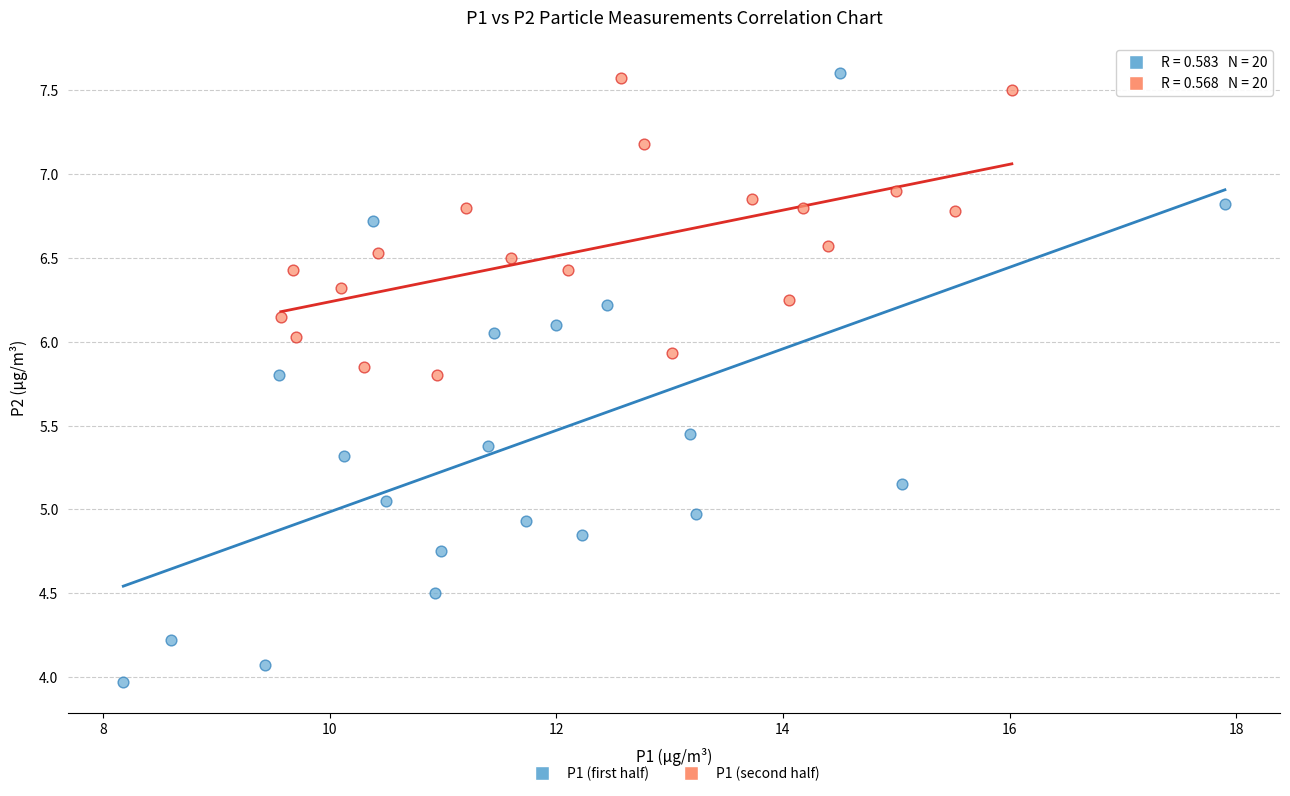

Which series has the widest spread of Y values?

P1 (first half)